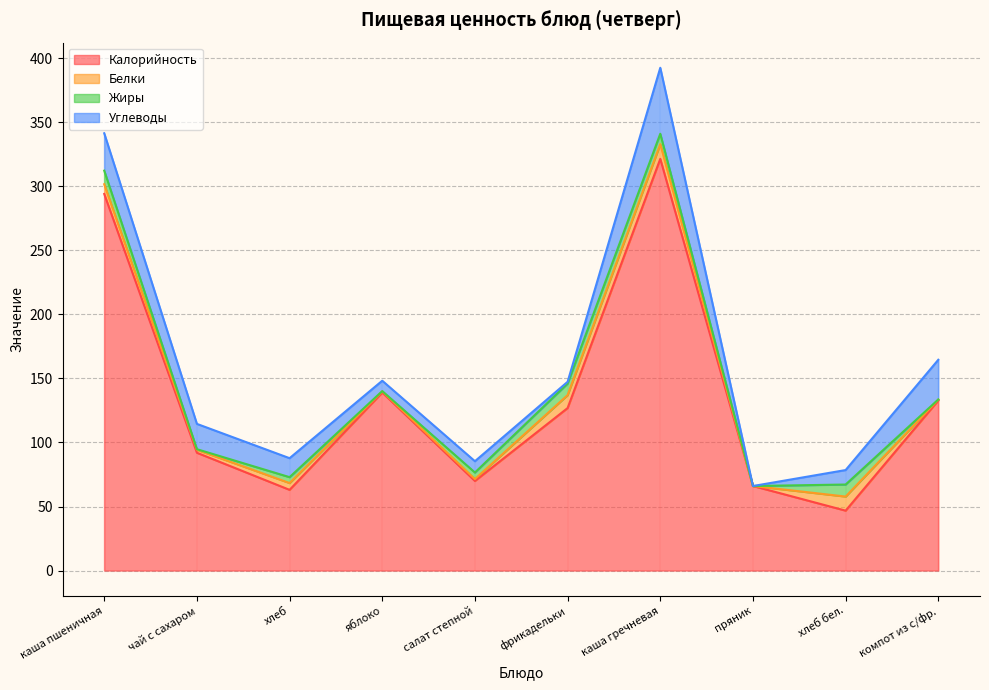

What is the average value of the Углеводы series?

17.6